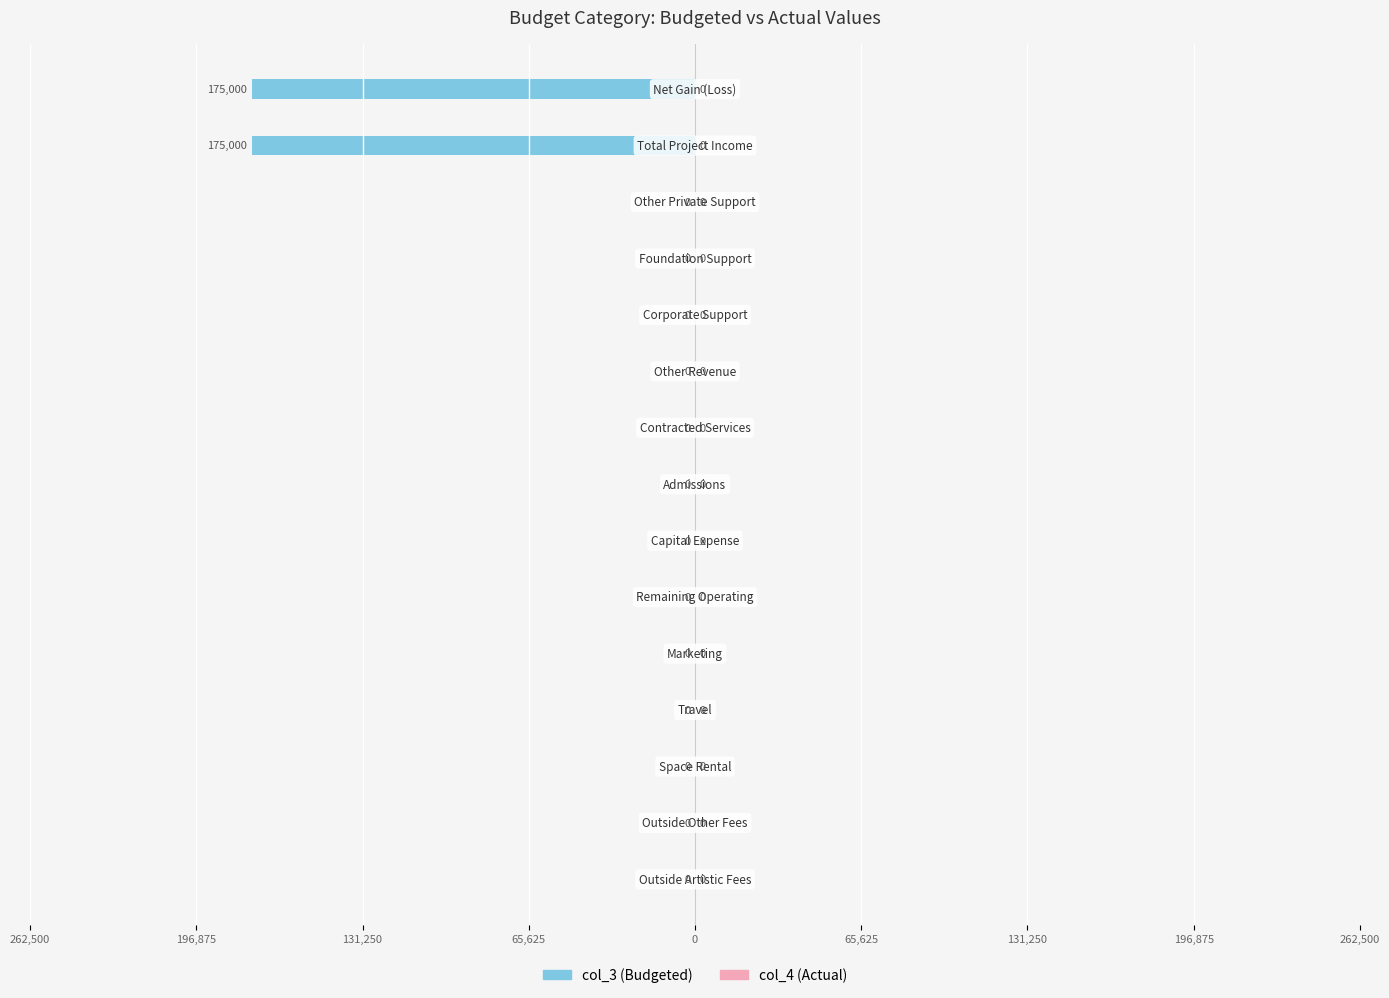

Are the bars horizontal?

Yes